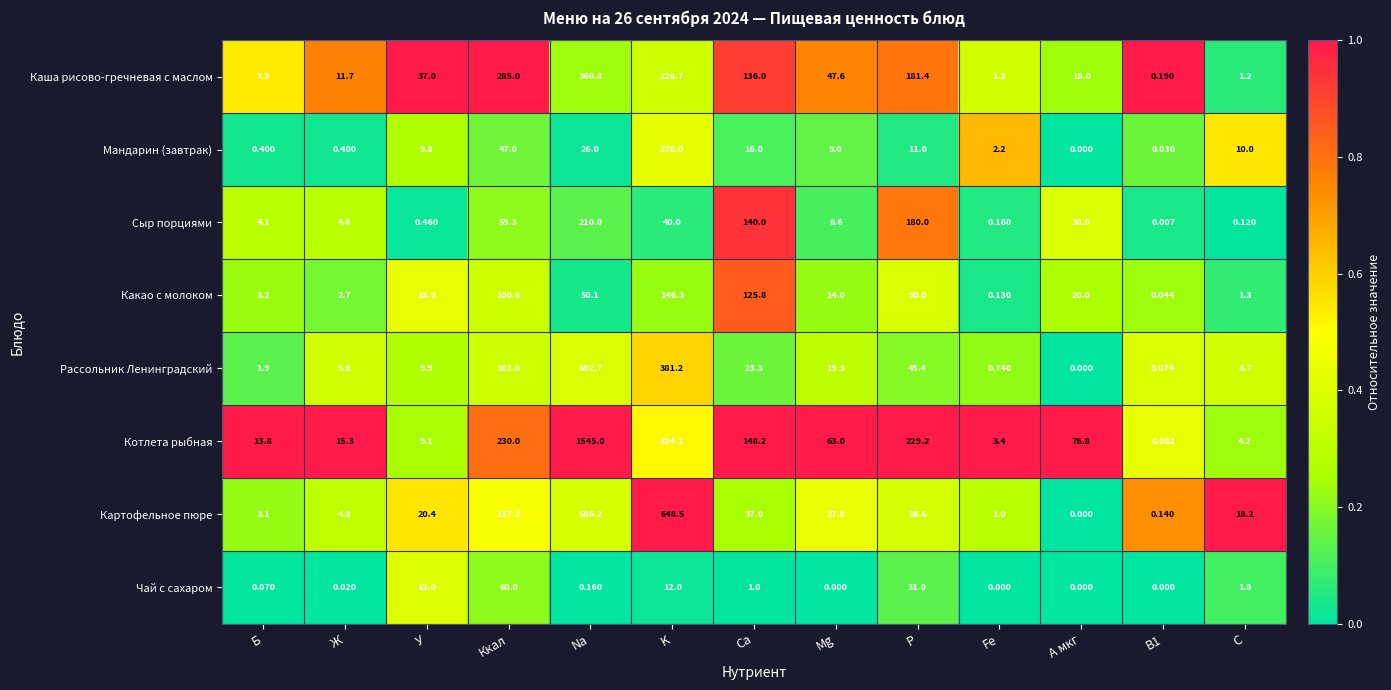

Which series has the largest total across all categories?

Котлета рыбная